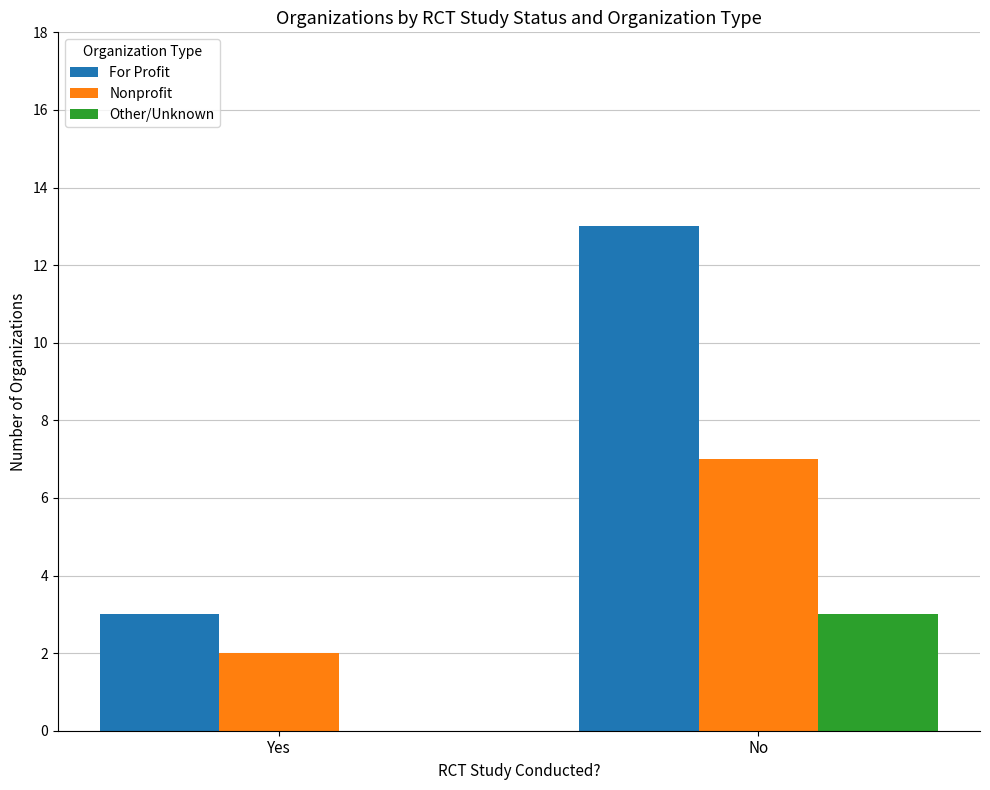

Which series changed the most between Yes and No?

For Profit